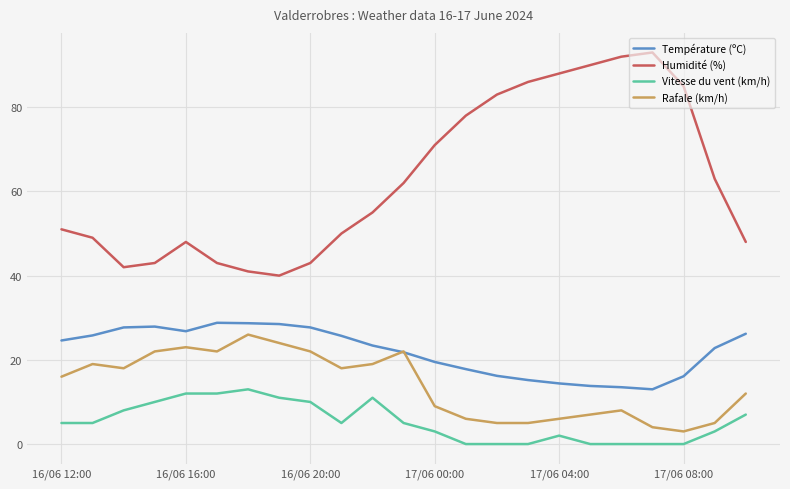

True or false: Température (ºC) and Humidité (%) intersect in this chart.

False